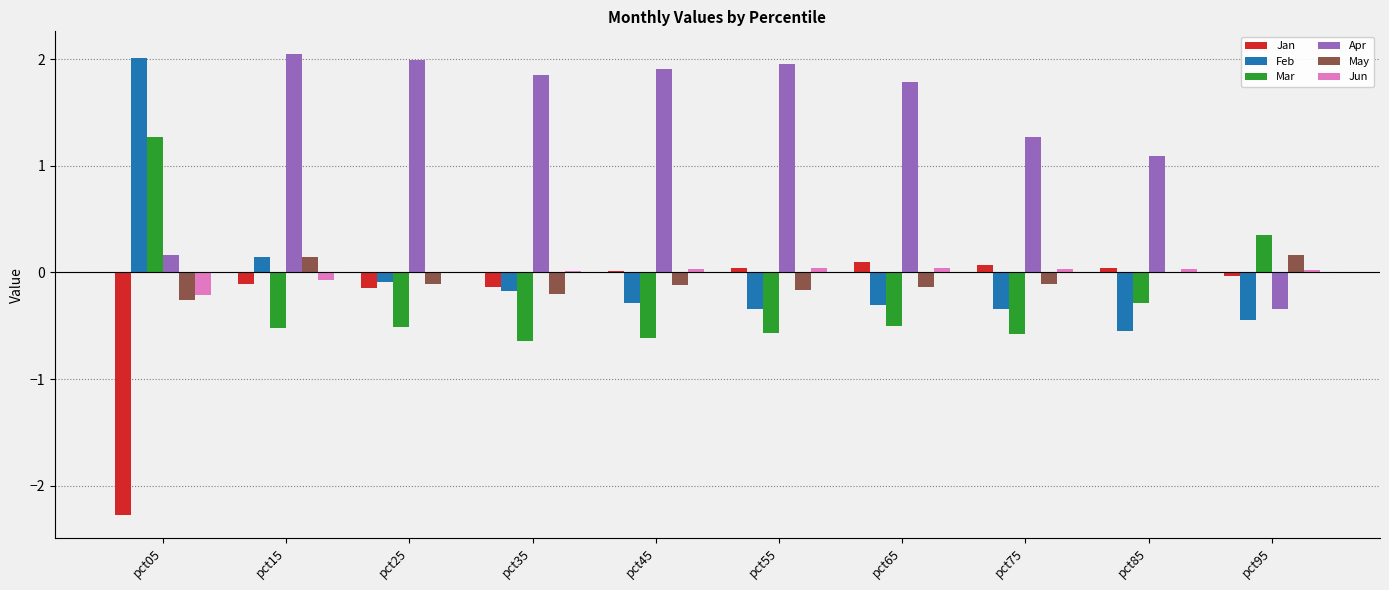

What is the sum of all Feb values?

-0.4